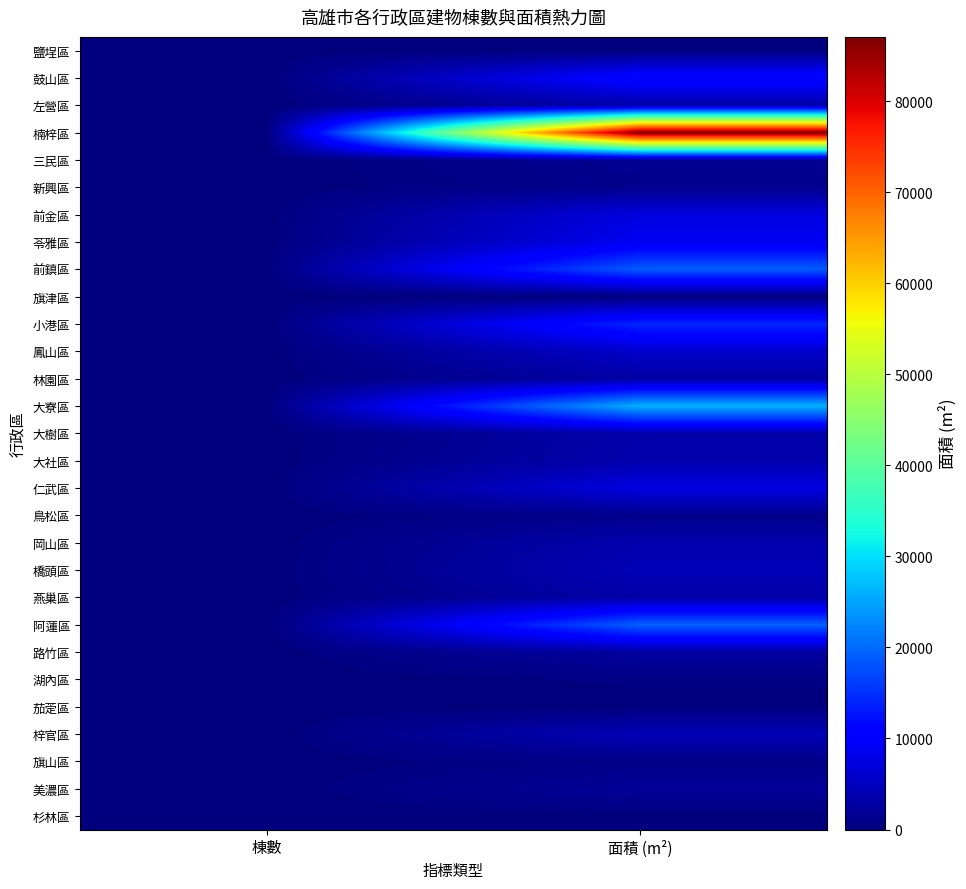

Which series has the largest total across all categories?

楠梓區